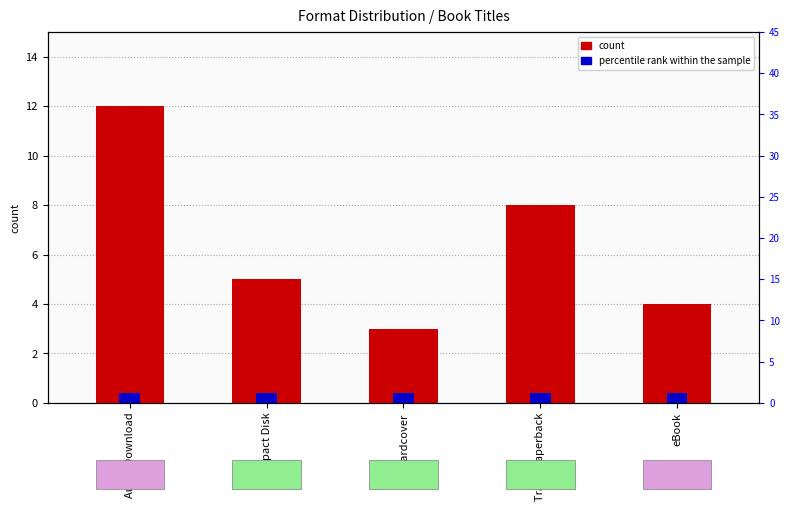

What is the value of the 3rd bar from the left?

3